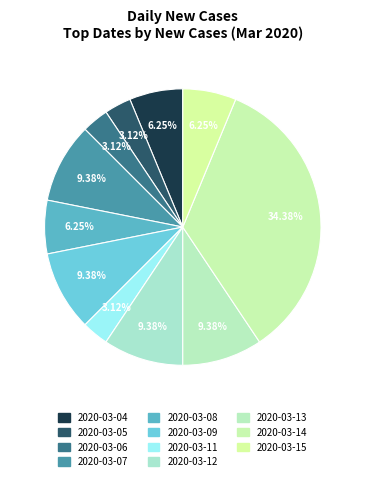

How many segments does this pie chart have?

11